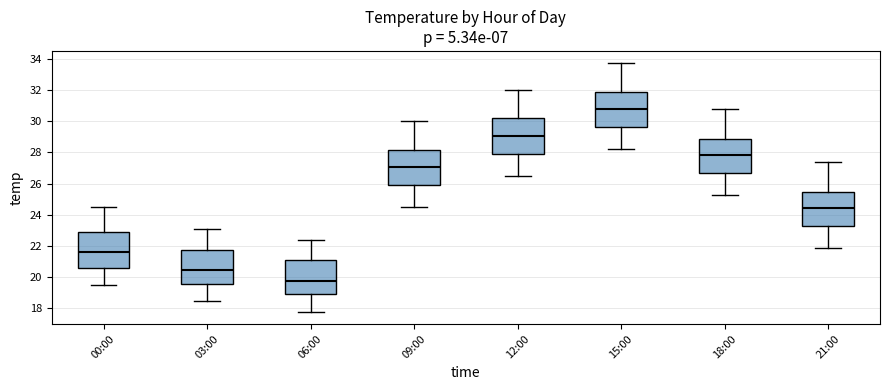

Which box has the highest median line?

15:00